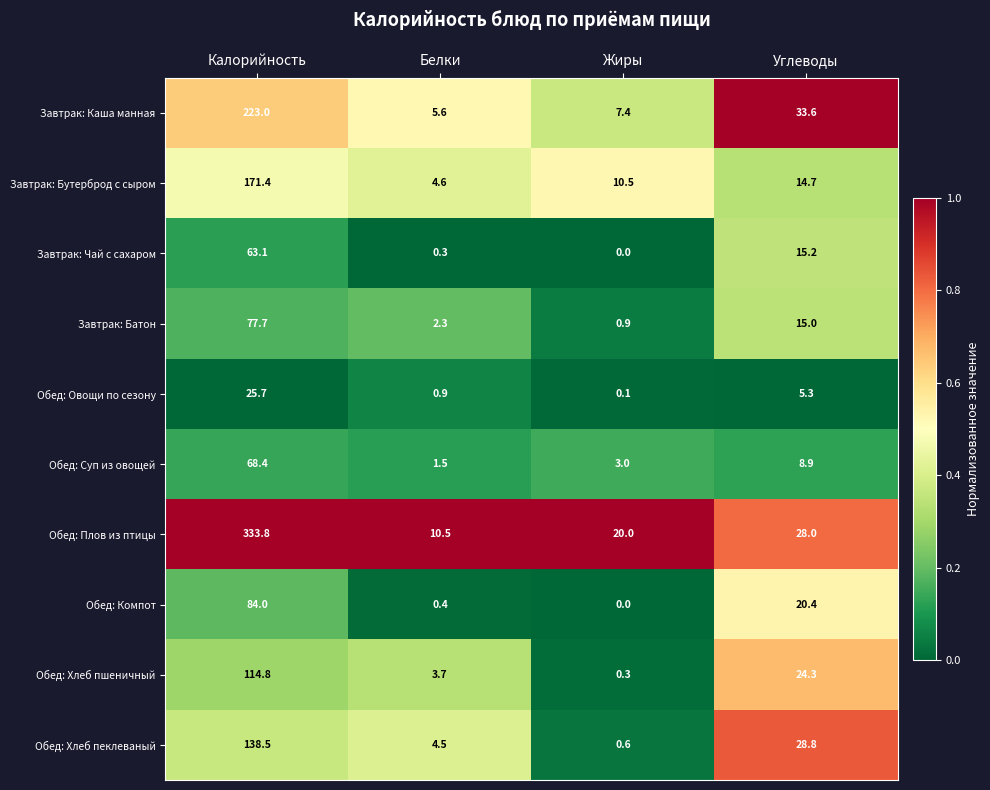

What is the maximum value for Обед: Плов из птицы?

333.8